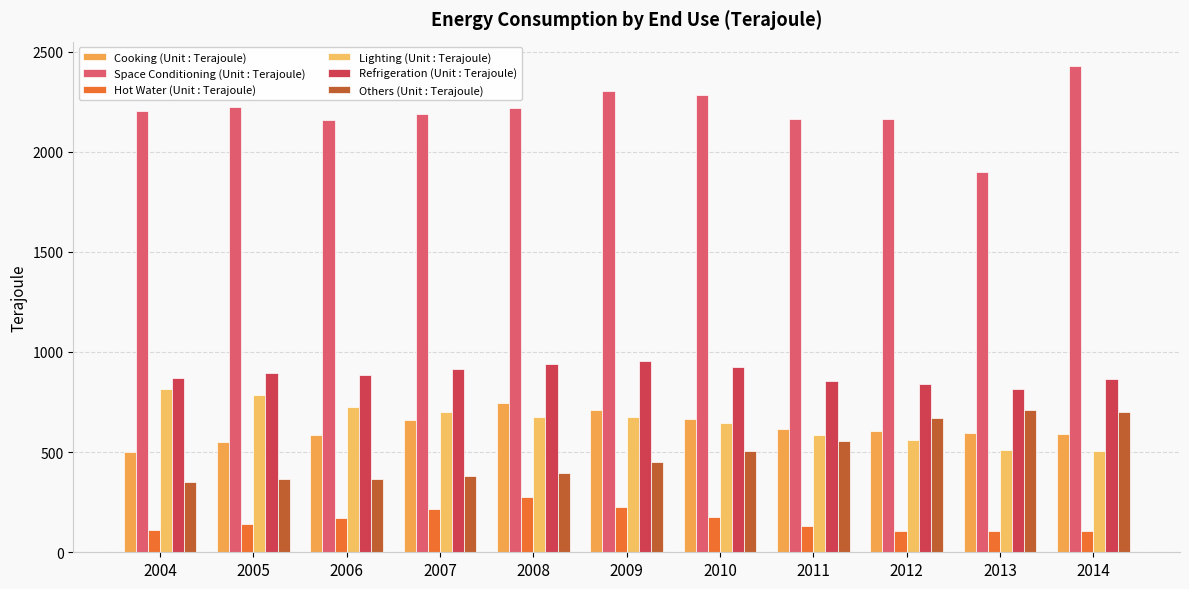

What is the maximum value shown in the chart?

2428